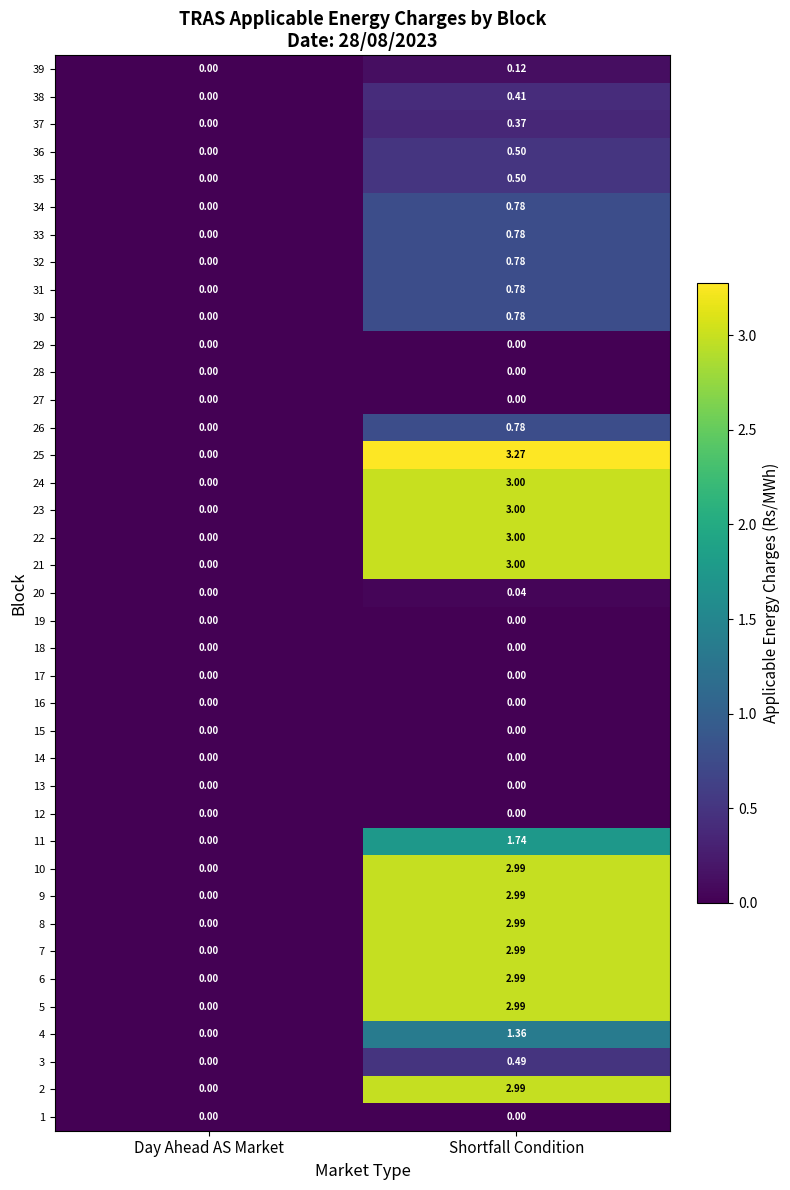

Between Day Ahead AS Market and Shortfall Condition, which series saw the biggest shift?

25